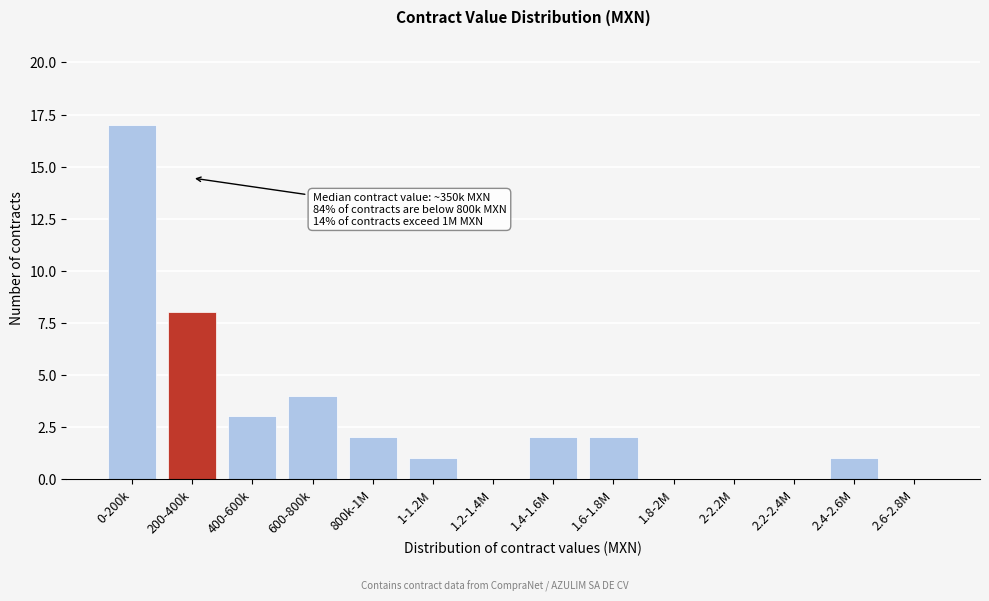

Reading left to right, list all the values displayed in this chart.

0-200k=17	200-400k=8	400-600k=3	600-800k=4	800k-1M=2	1-1.2M=1	1.2-1.4M=0	1.4-1.6M=2	1.6-1.8M=2	1.8-2M=0	2-2.2M=0	2.2-2.4M=0	2.4-2.6M=1	2.6-2.8M=0